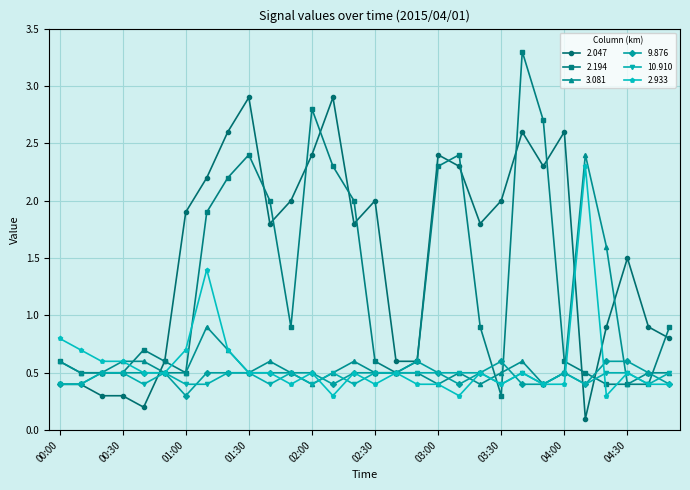

How many 10.910 values are between 0 and 1?

30